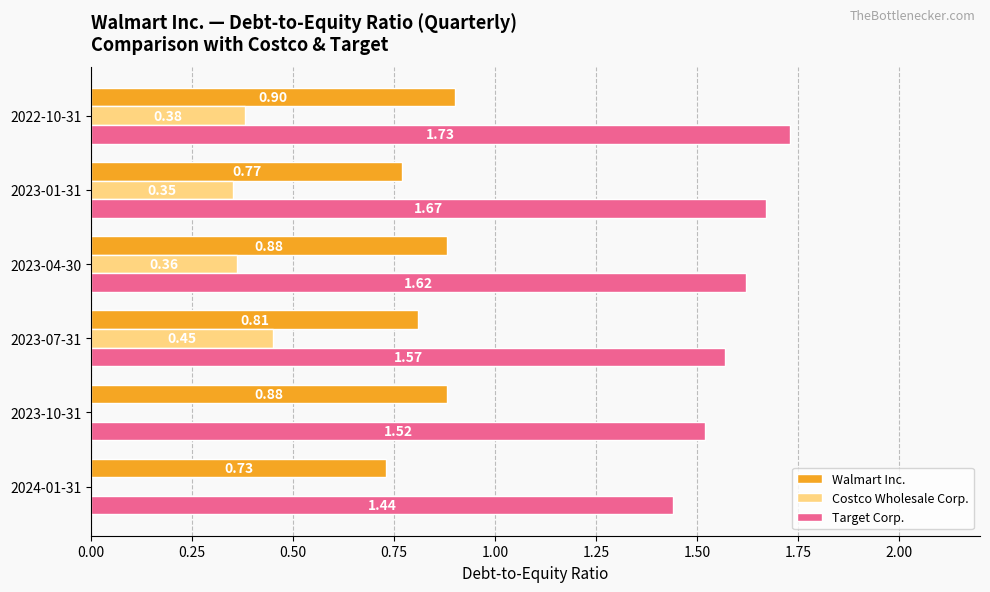

Which series has the largest total across all categories?

Target Corp.